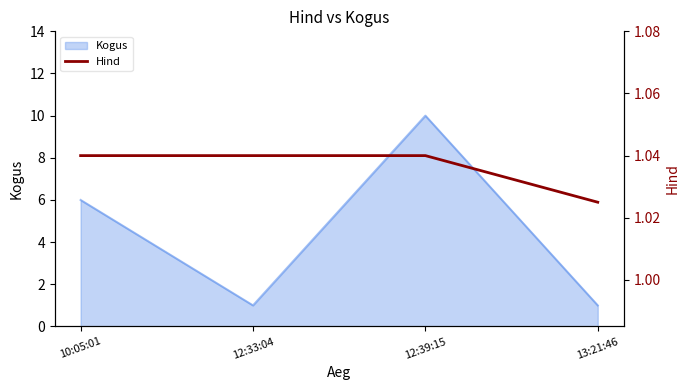

Where is the first local maximum for Kogus?

12:39:15